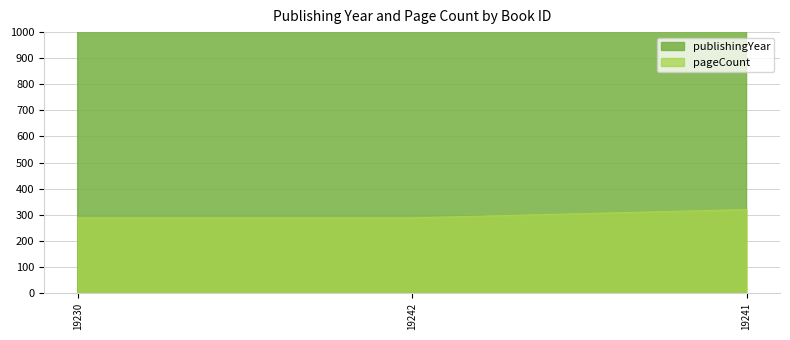

How many lines are shown in the chart?

2